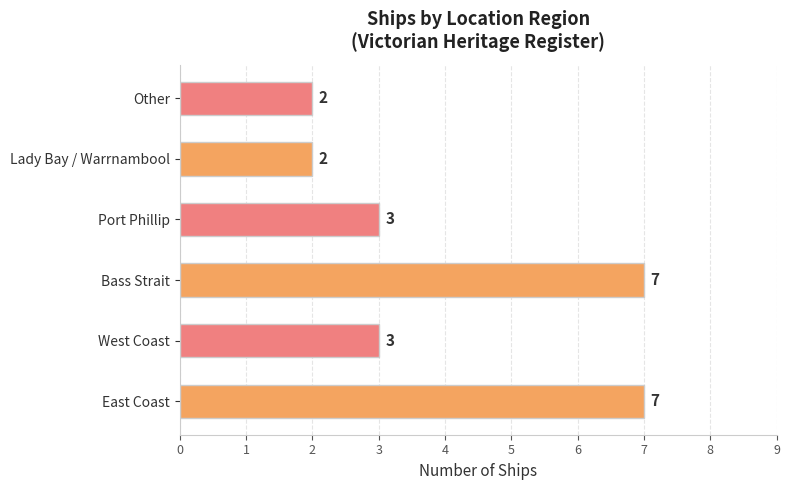

Count the values in the range 2 to 7.

6